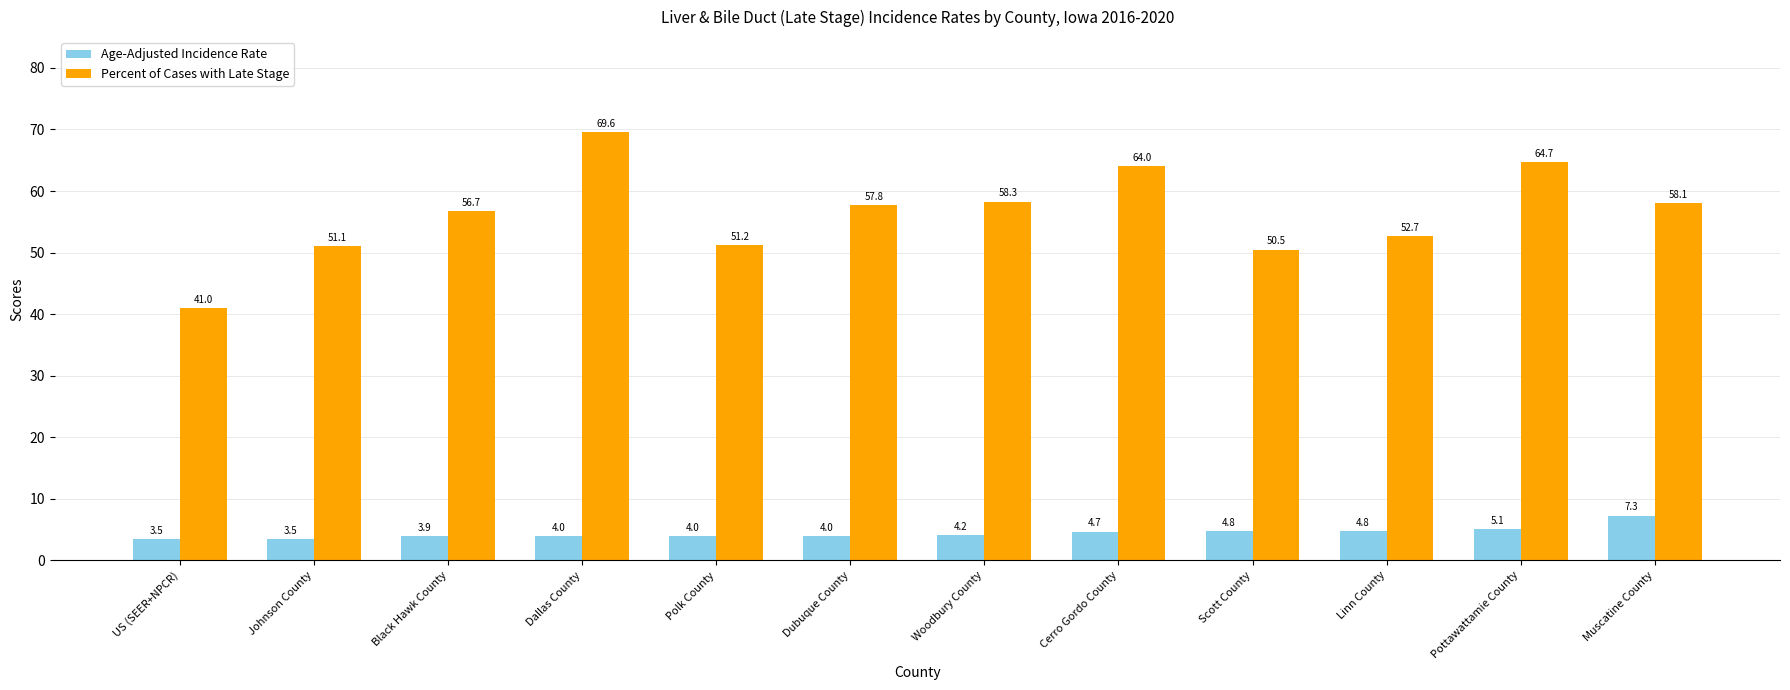

How many data points in Percent of Cases with Late Stage are above 57?

6